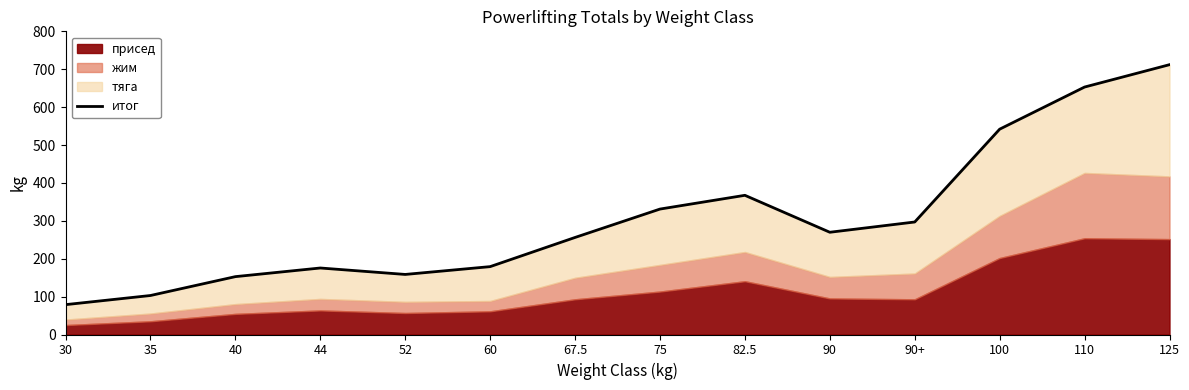

What is the approximate value at 52?

158.5